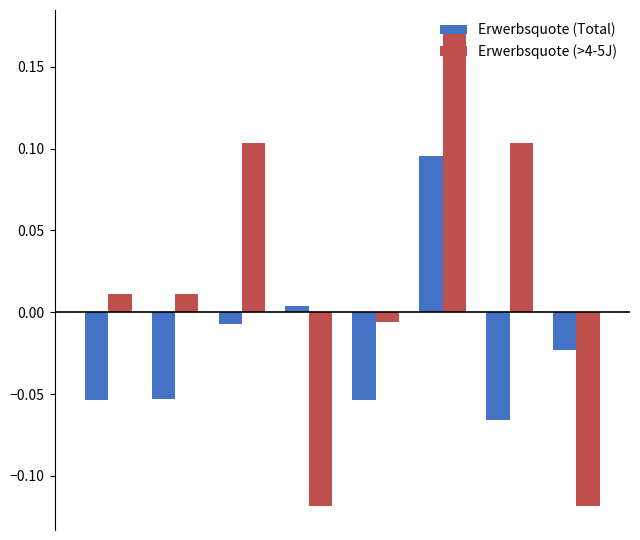

Which series has the largest range (max minus min)?

Erwerbsquote (>4-5J)